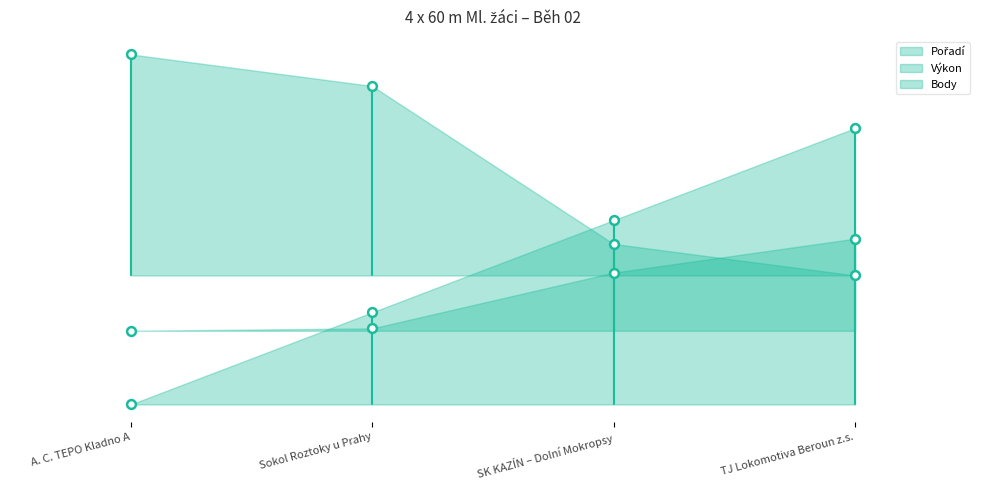

Which series reaches the maximum Y coordinate?

Body